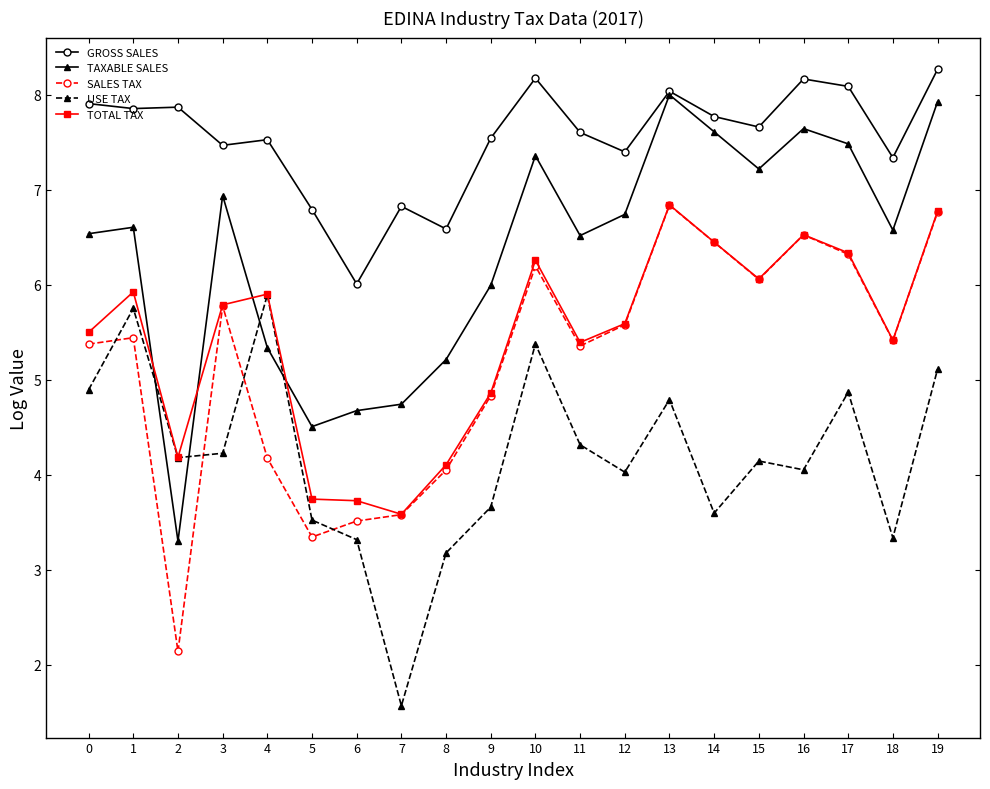

Which series ends up on top after the final intersection of TAXABLE SALES and TOTAL TAX?

TAXABLE SALES